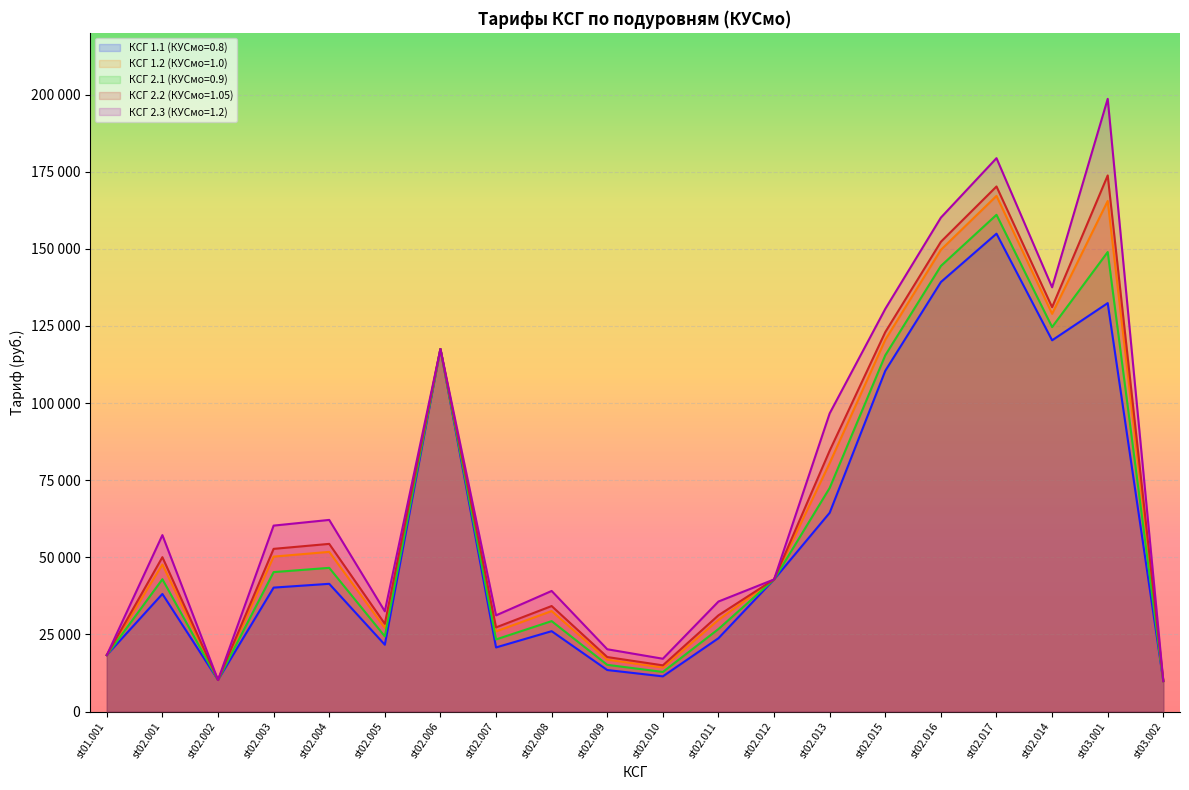

What is the total value across all series at st02.012?

214209.1